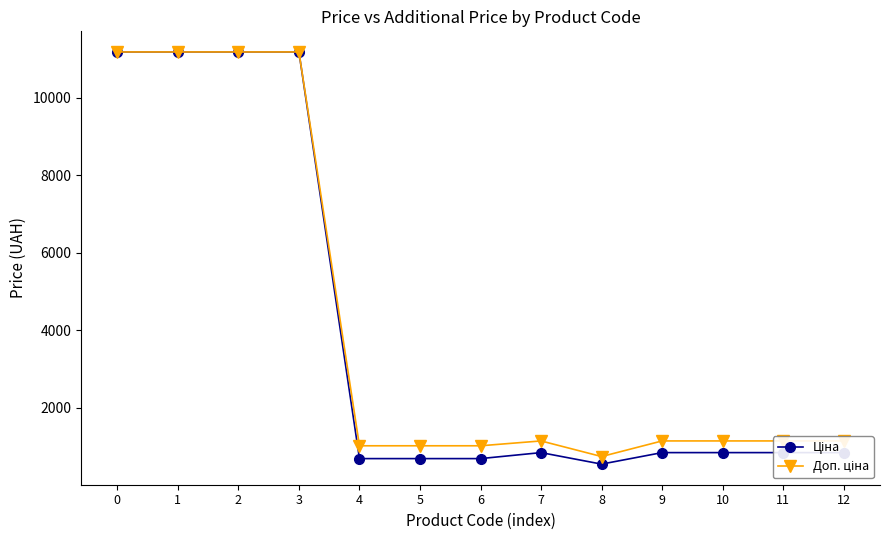

What is the total value across all series at 1?

22376.3